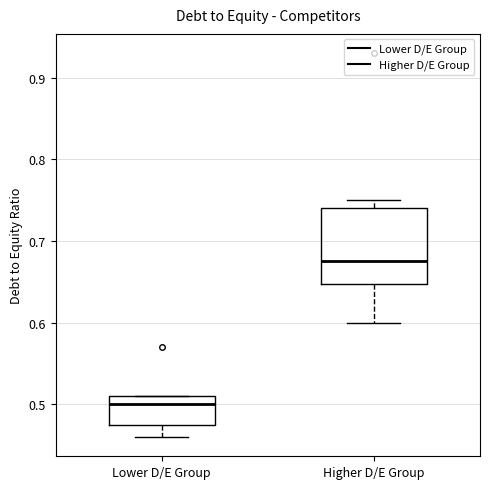

Where does the lower whisker of the box for Higher D/E Group end on the y-axis? The values are not printed on the chart, so give them approximately, as read against the axis.

0.60